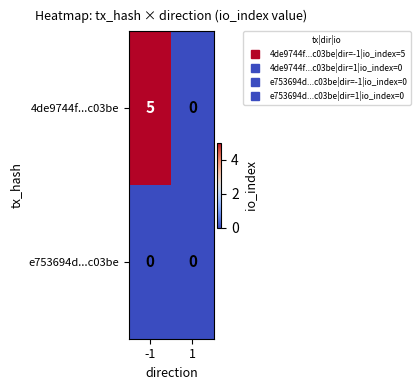

Which series has the largest range (max minus min)?

4de9744f...c03be